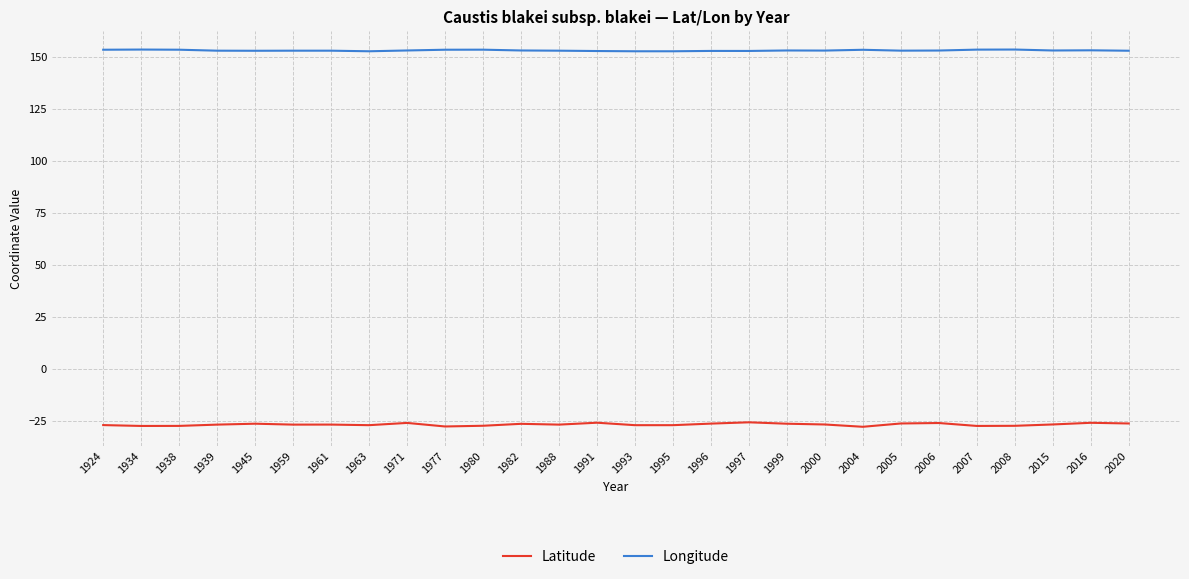

Is it true that Latitude equals -26.9 at 1988?

True